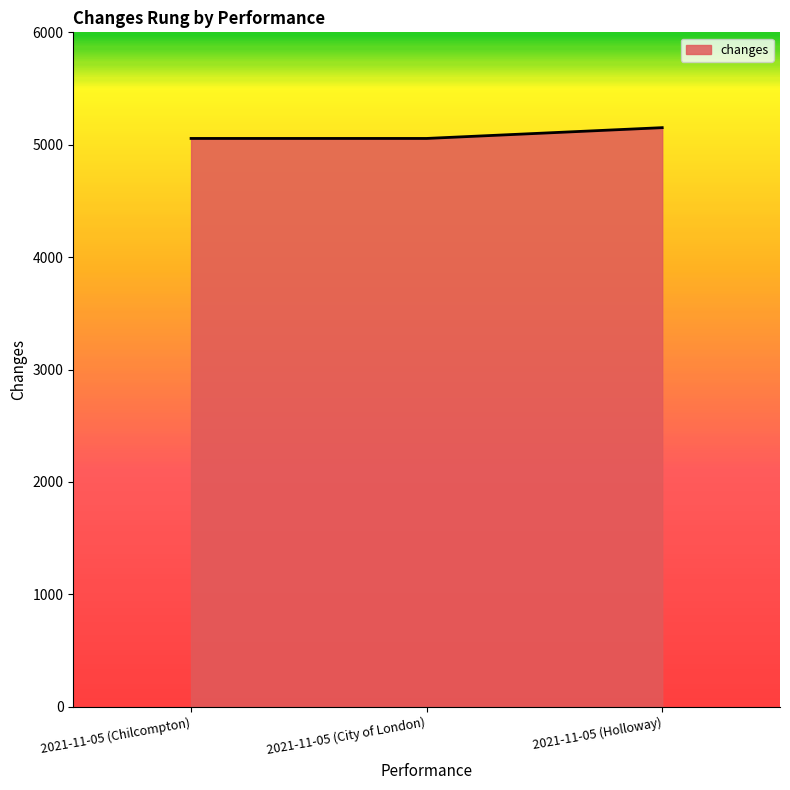

What is the ratio of the value at 2021-11-05 (Holloway) to the value at 2021-11-05 (City of London)?

1.0